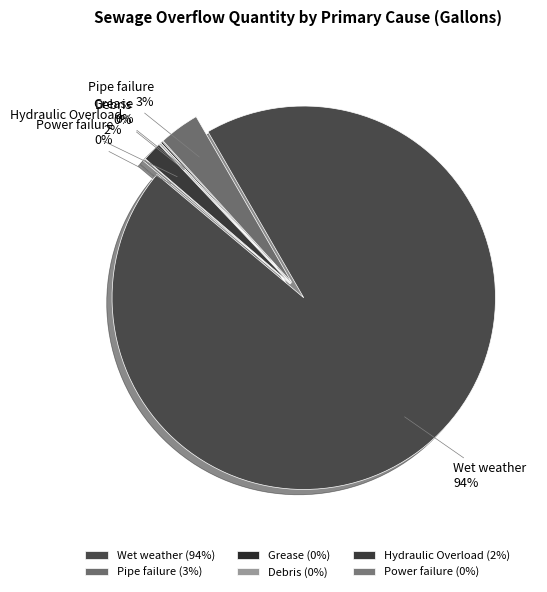

Is the sum of Wet weather and Grease greater than half?

Yes